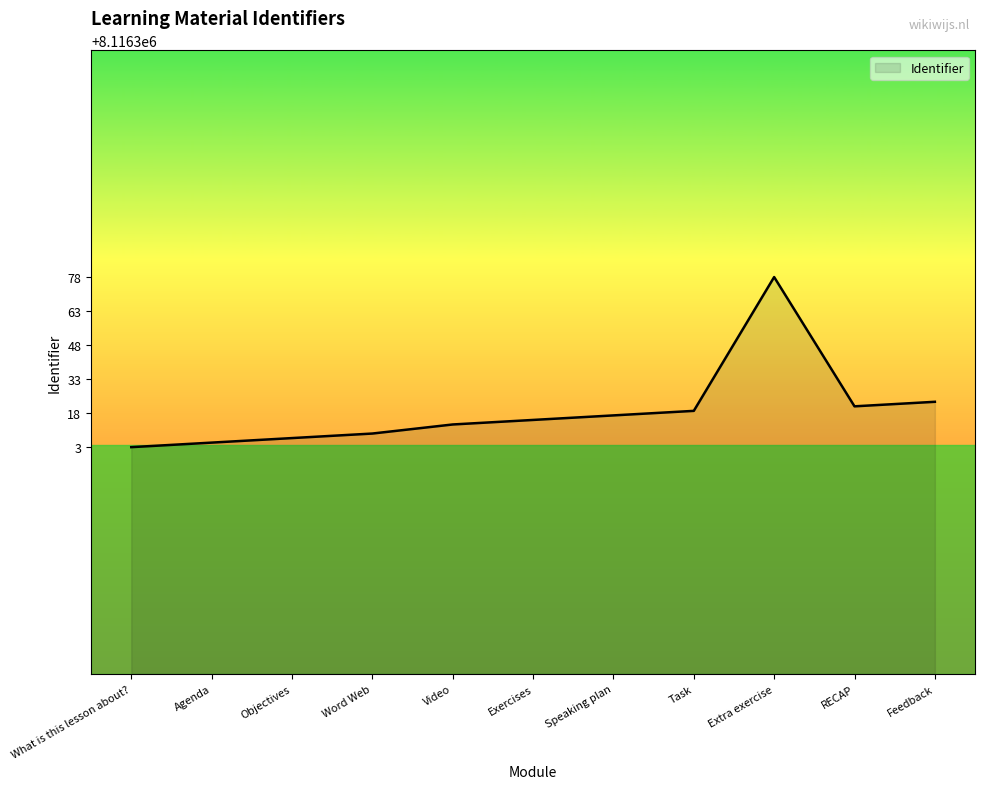

What is the difference between the maximum and minimum values?

75